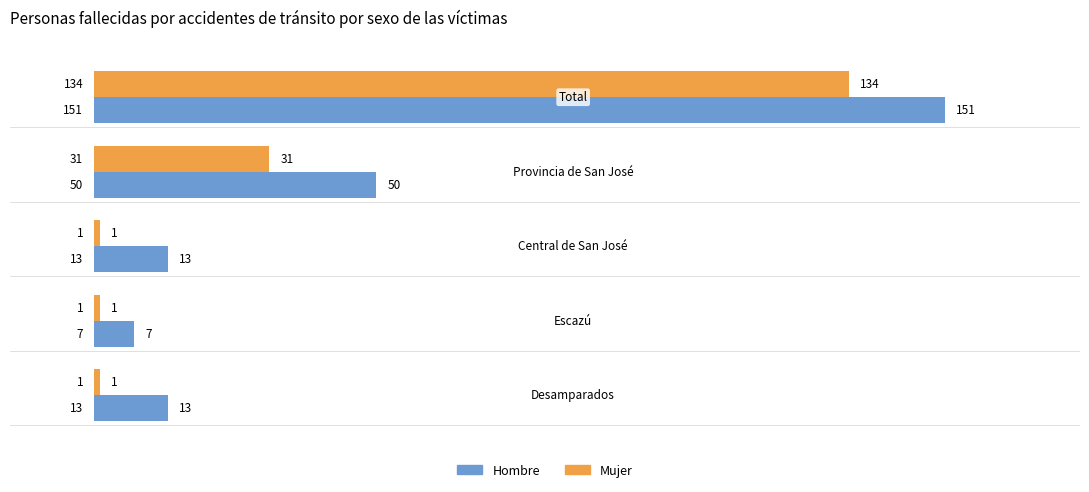

Rank the series by their average value, from lowest to highest.

Mujer, Hombre